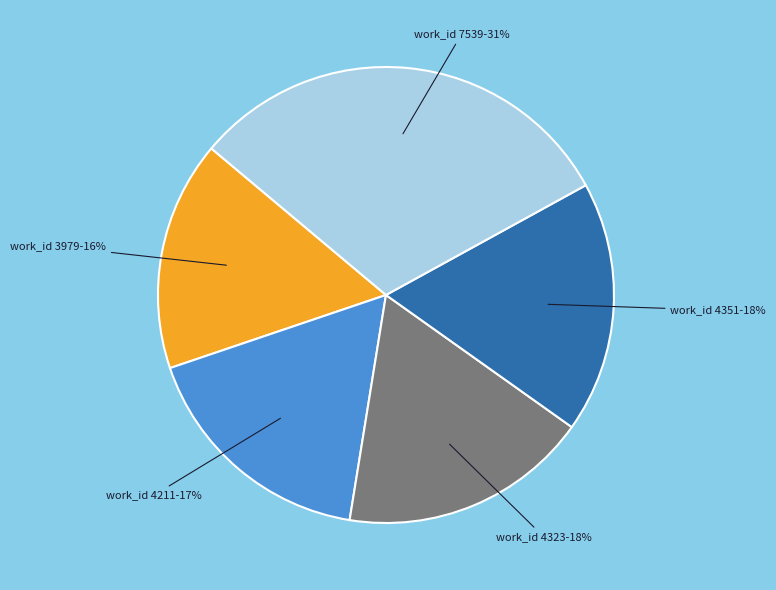

To the nearest percent, what is the average slice percentage?

20%